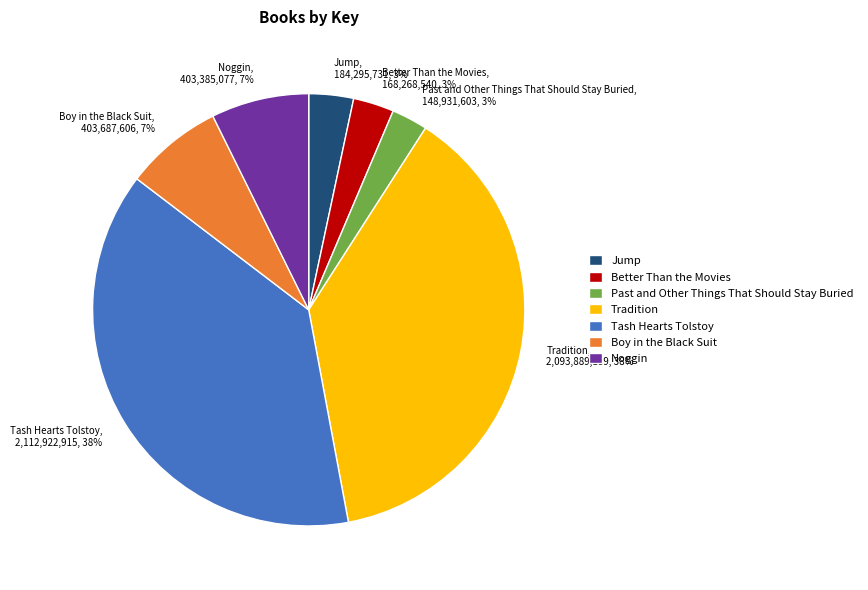

Count the number of slices in the pie.

7